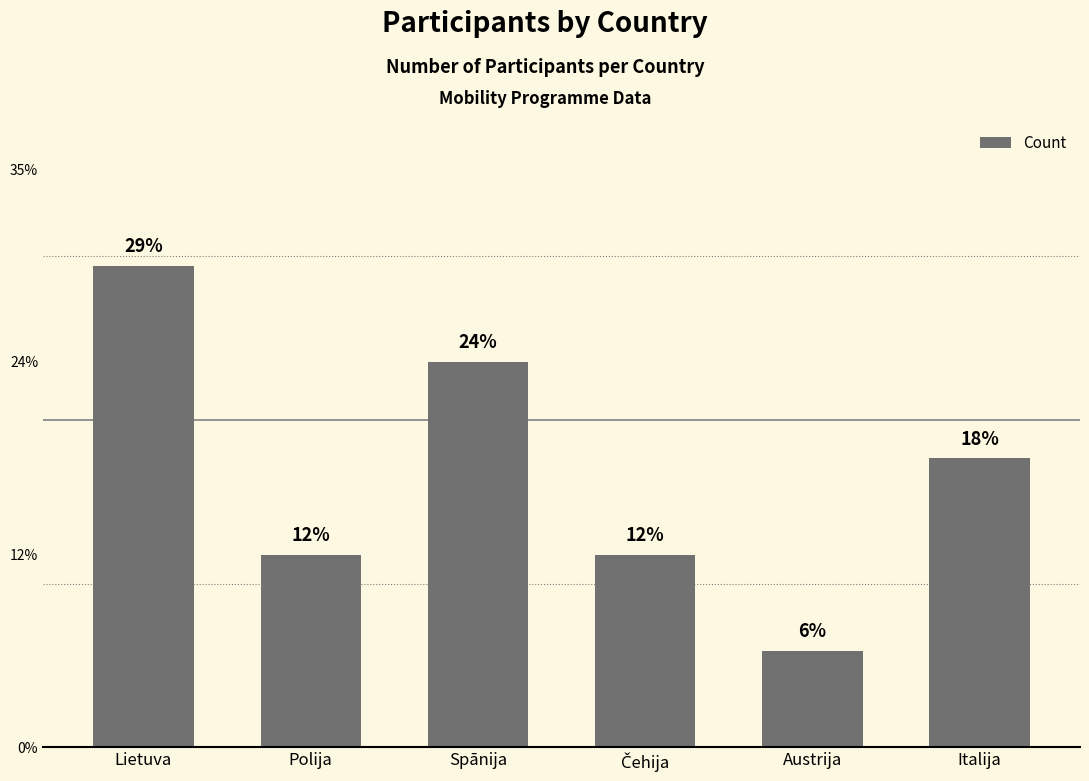

Are the bars horizontal?

No